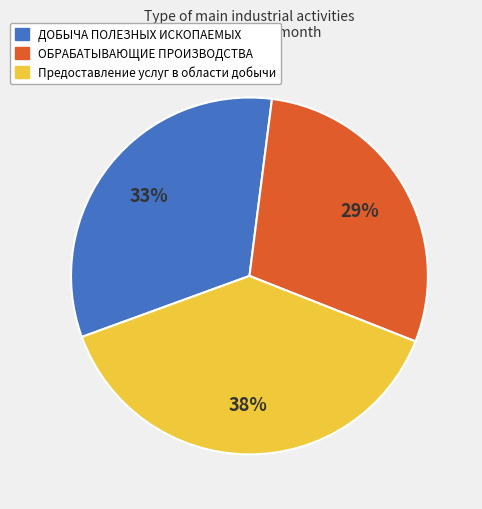

Does any single category account for the majority?

No